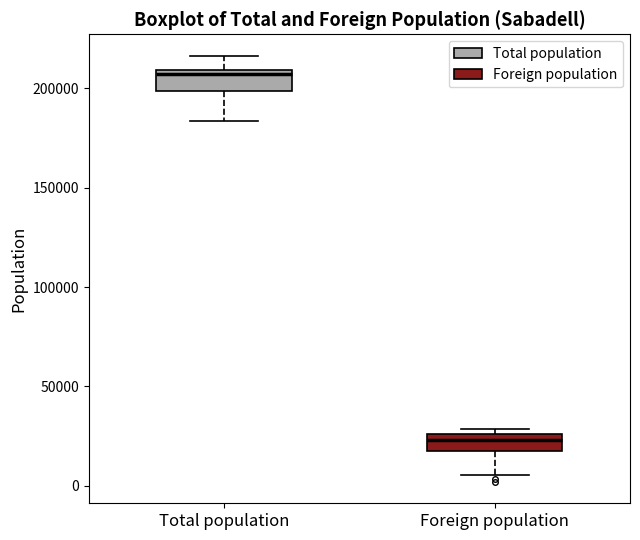

Reading left to right, read every box against the y-axis: the position of its median line, the range the box covers, and the ends of its whiskers. The values are not printed on the chart, so give them approximately, as read against the axis.

Total population: median 205000, box 200000 to 210000, whiskers 185000 to 215000
Foreign population: median 25000 (inside the box), box 15000 to 25000, whiskers 5000 to 30000